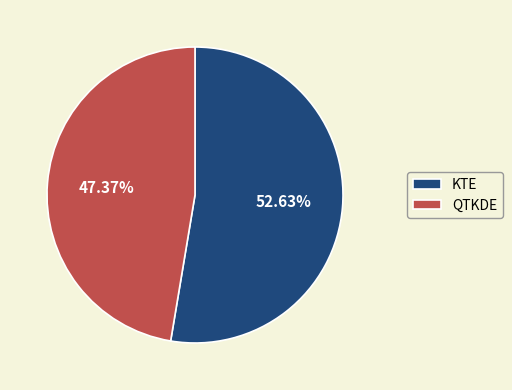

How many segments does this pie chart have?

2